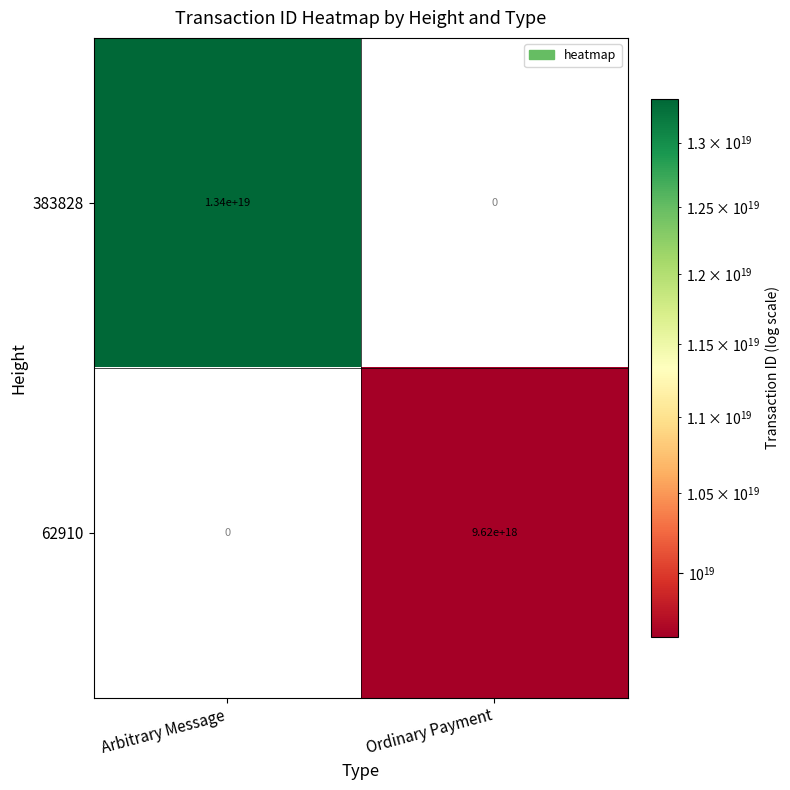

Which category has the lowest value in the 383828 series?

Ordinary Payment